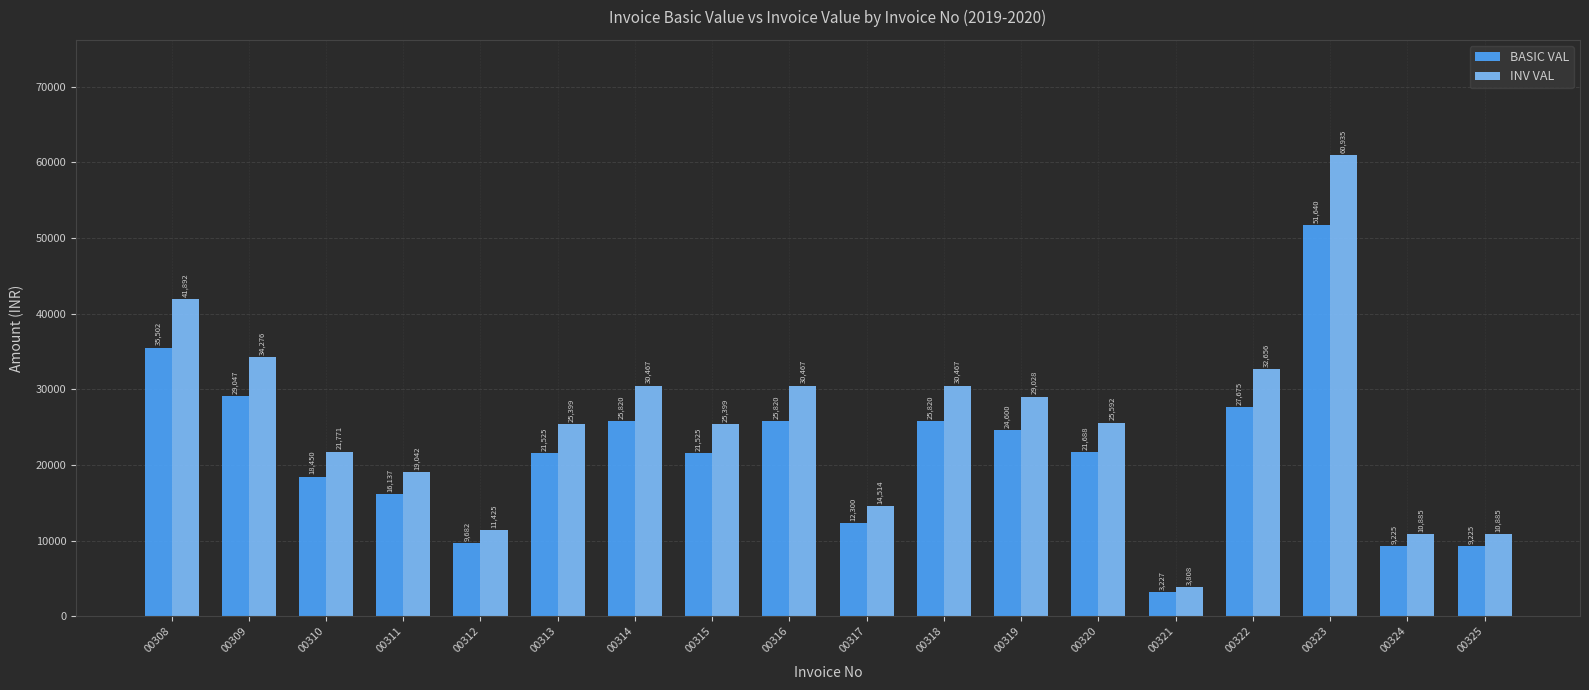

Which series has the largest total across all categories?

INV VAL